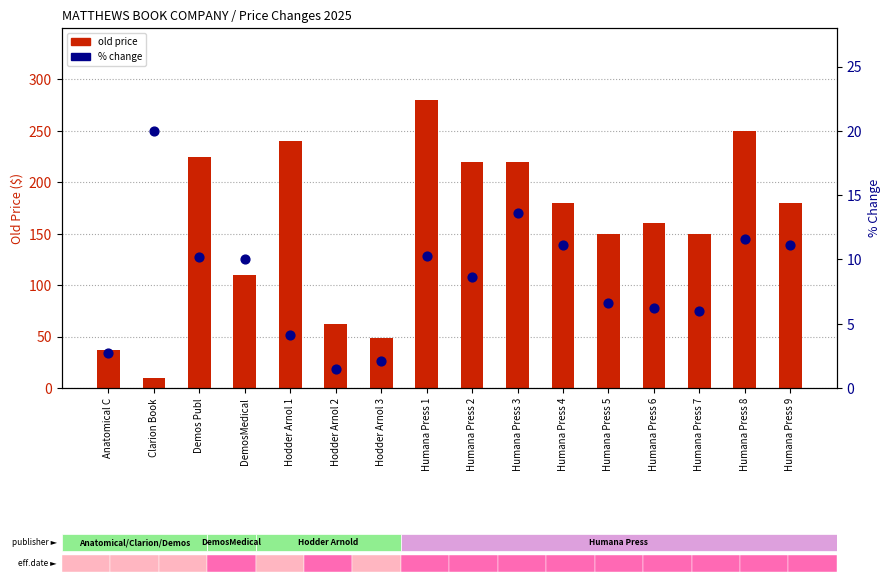

Is the value of old price at Humana Press 2 greater than the value of % change at Anatomical C?

Yes